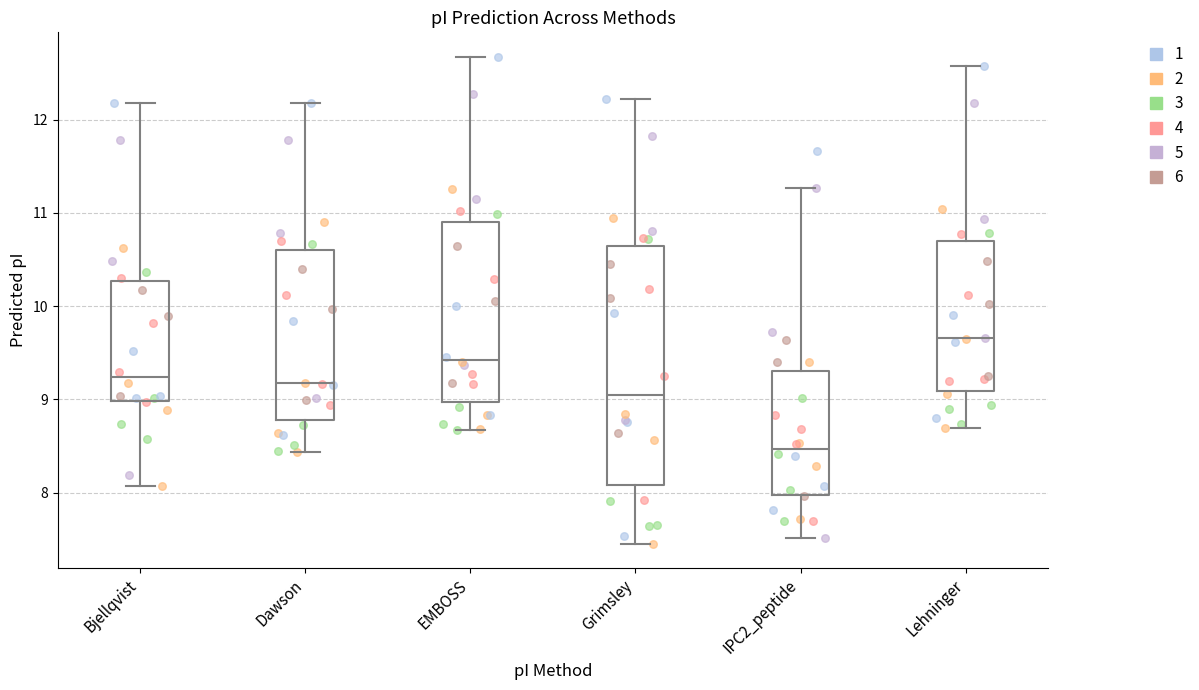

Where is the upper edge of the box for Bjellqvist on the y-axis? The values are not printed on the chart, so give them approximately, as read against the axis.

10.3